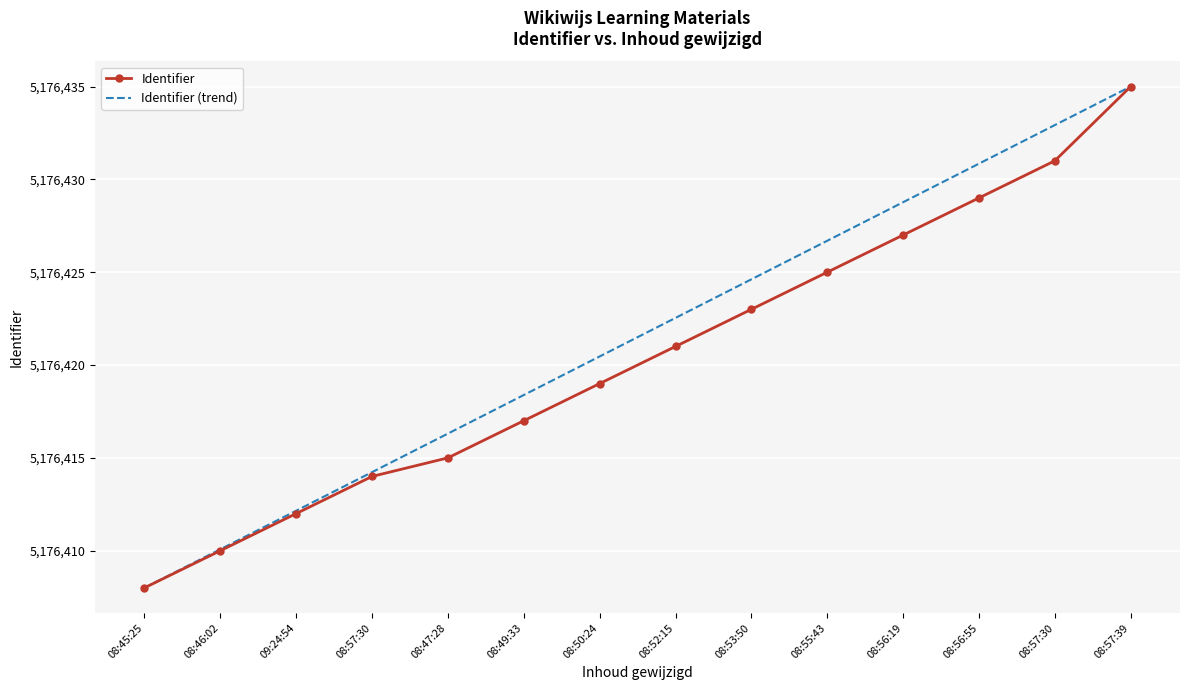

What are all the series names shown in the legend?

Identifier, Identifier (trend)